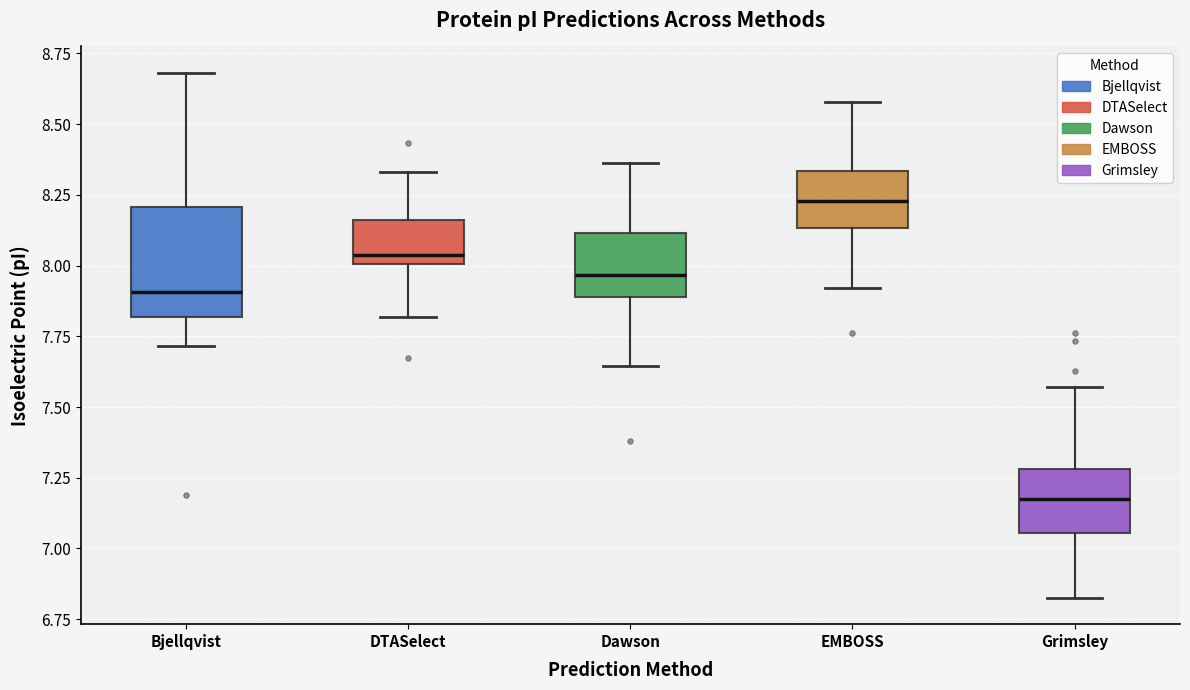

Reading left to right, transcribe this box plot: for each box, give where its median line is, the range the box spans, and where its two whiskers end, as read against the y-axis. The values are not printed on the chart, so give them approximately, as read against the axis.

Bjellqvist: median 7.90, box 7.80 to 8.20, whiskers 7.70 to 8.70
DTASelect: median 8.05, box 8.00 to 8.15, whiskers 7.80 to 8.35
Dawson: median 7.95, box 7.90 to 8.10, whiskers 7.65 to 8.35
EMBOSS: median 8.25, box 8.15 to 8.35, whiskers 7.90 to 8.60
Grimsley: median 7.20, box 7.05 to 7.30, whiskers 6.85 to 7.55